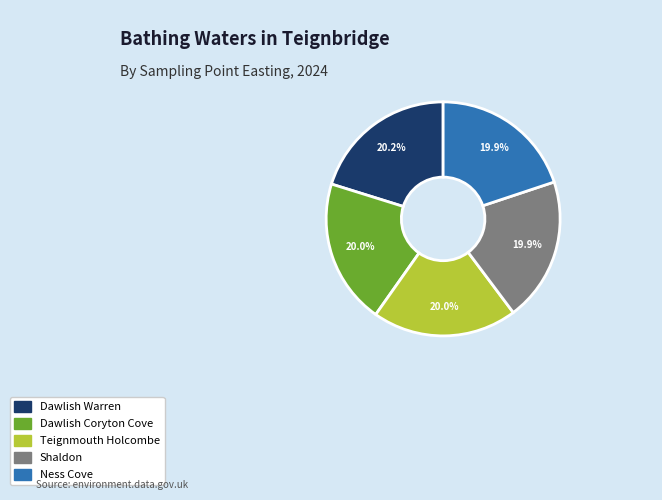

Is the sum of Ness Cove and Dawlish Coryton Cove greater than half?

No